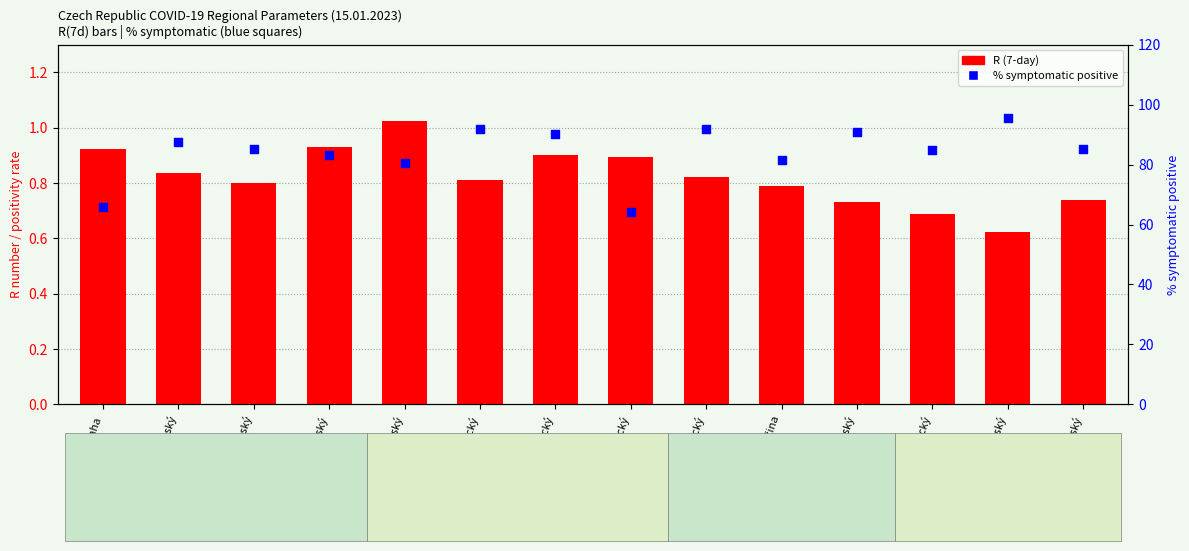

Is the value of R (7d) at Jihomoravský greater than the value of % symptomatic positive at Královéhradecký?

No